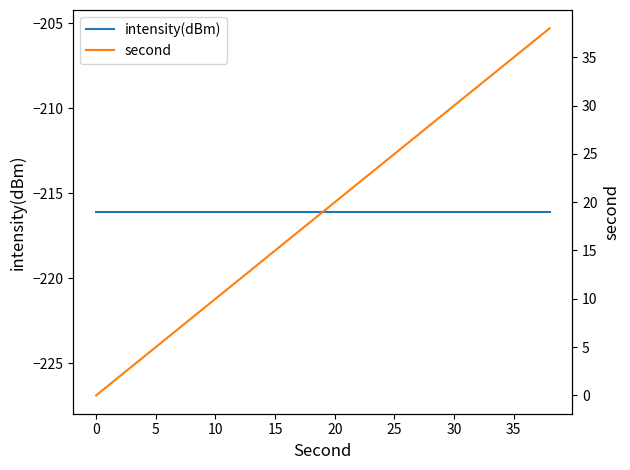

Is it true that intensity(dBm) equals -216.1 at 20?

True